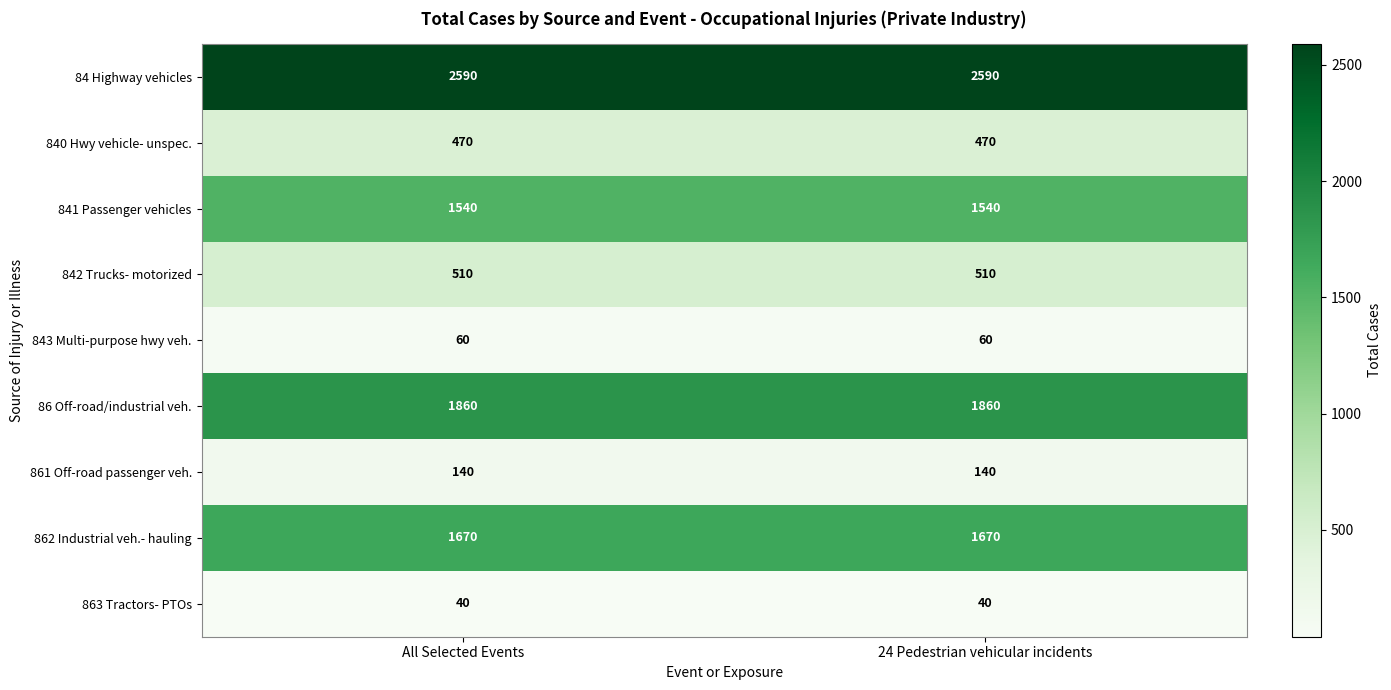

Rank the series at 24 Pedestrian vehicular incidents from lowest to highest value.

863 Tractors- PTOs, 843 Multi-purpose hwy veh., 861 Off-road passenger veh., 840 Hwy vehicle- unspec., 842 Trucks- motorized, 841 Passenger vehicles, 862 Industrial veh.- hauling, 86 Off-road/industrial veh., 84 Highway vehicles